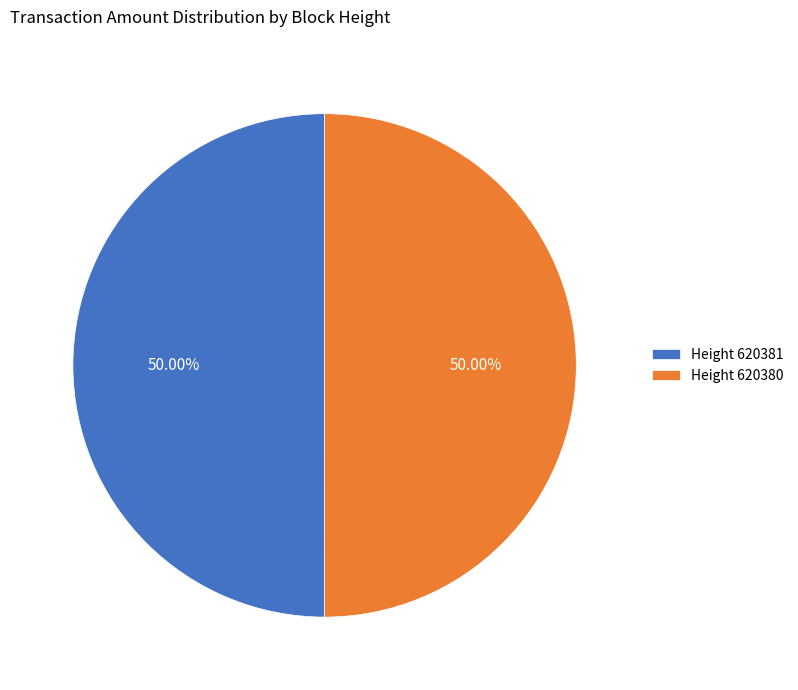

Approximately how many times larger is the value at Height 620380 compared to Height 620381?

1.0